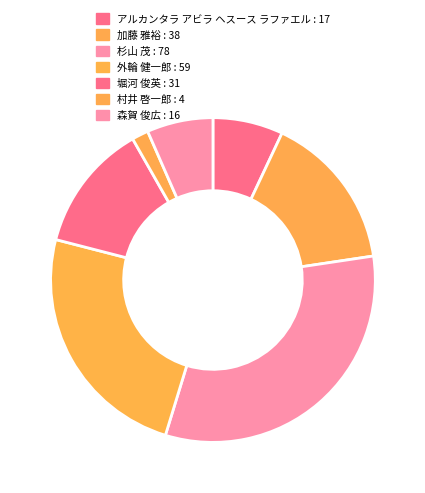

Is it true that 堀河 俊英 is 1% of the pie?

False